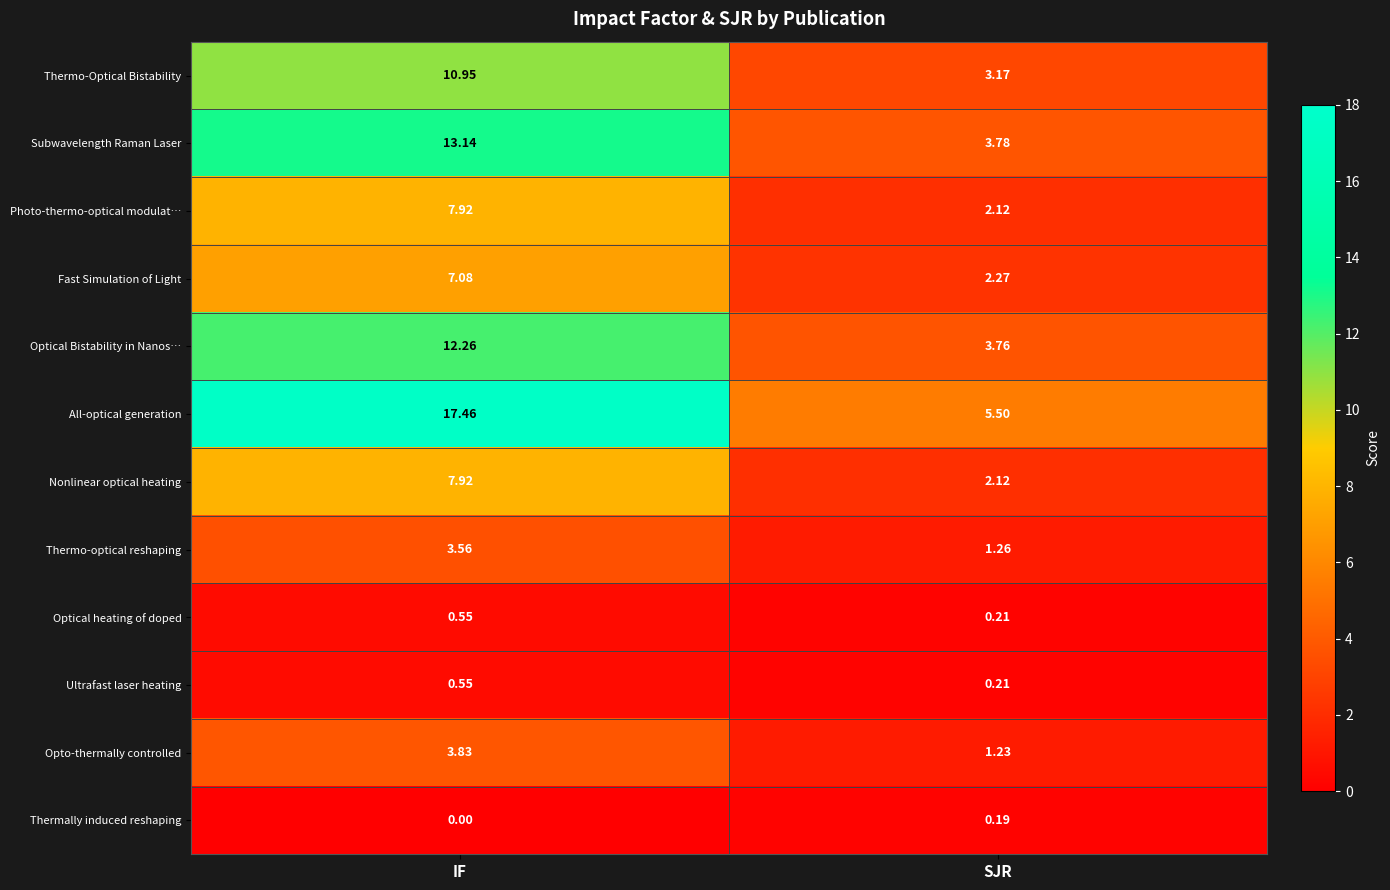

At which label is Photo-thermo-optical modulat… closest to 5?

SJR